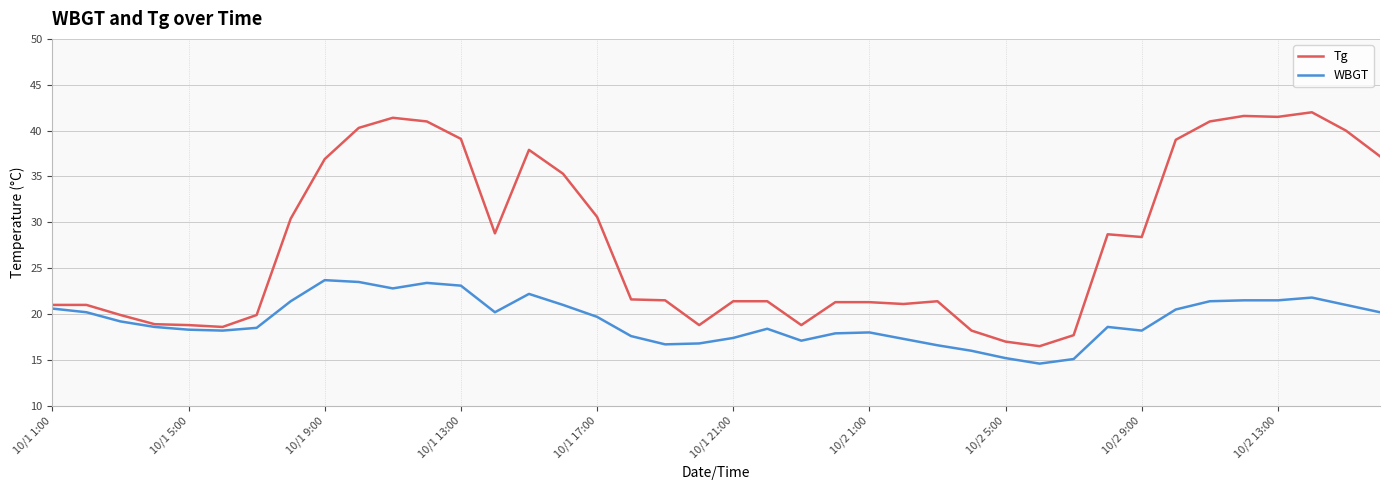

Rank the series by their average value, from highest to lowest.

Tg, WBGT